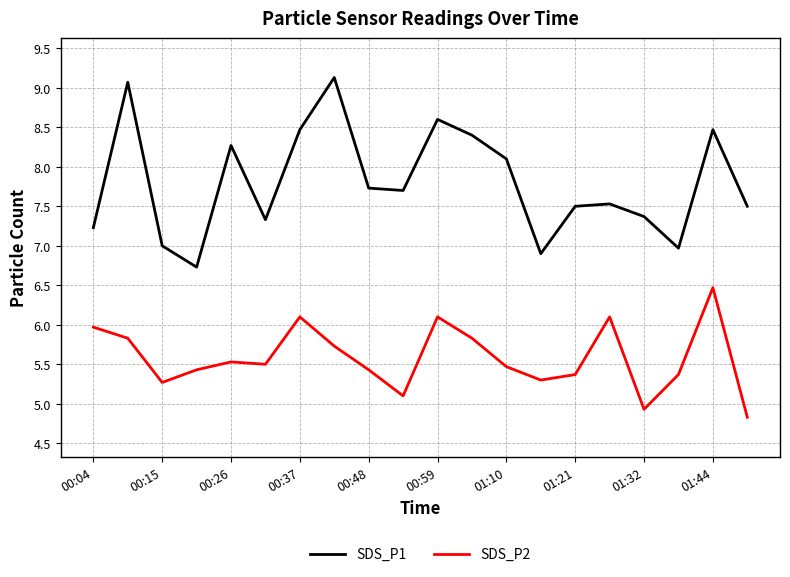

Which series has the widest spread of values?

SDS_P1